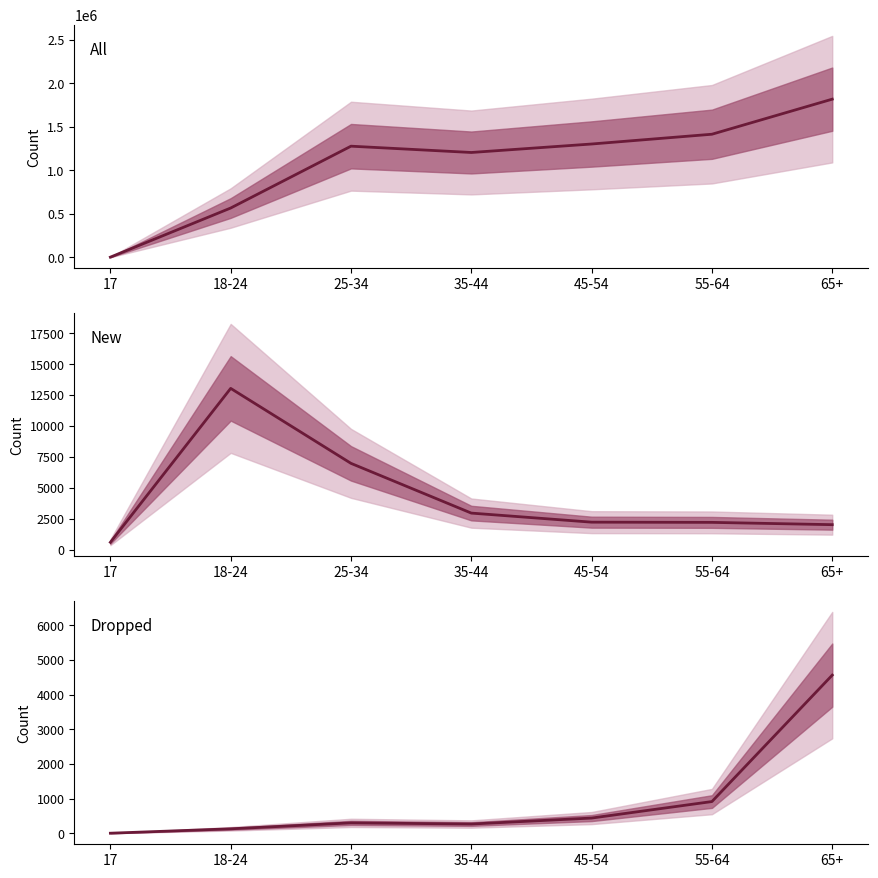

What is the label of the 2nd point from the left?

18-24